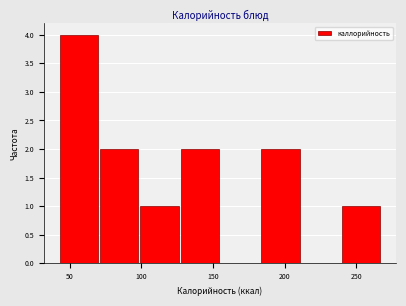

Reading left to right, transcribe this chart: for each bar, give the range it covers on the x-axis and its height. Neither the bar edges nor the heights are printed on the chart, so give them approximately, as read against the axes.

40 to 70: 4
70 to 100: 2
100 to 125: 1
125 to 155: 2
155 to 185: 0
185 to 210: 2
210 to 240: 0
240 to 265: 1